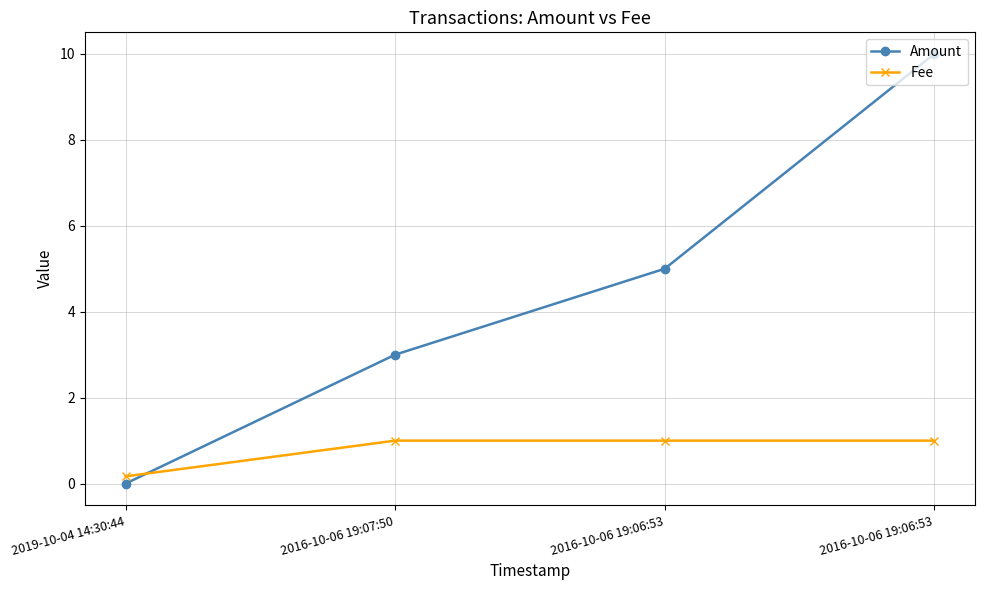

What is the sum of the Fee values at 2019-10-04 14:30:44 and 2016-10-06 19:06:53?

1.2